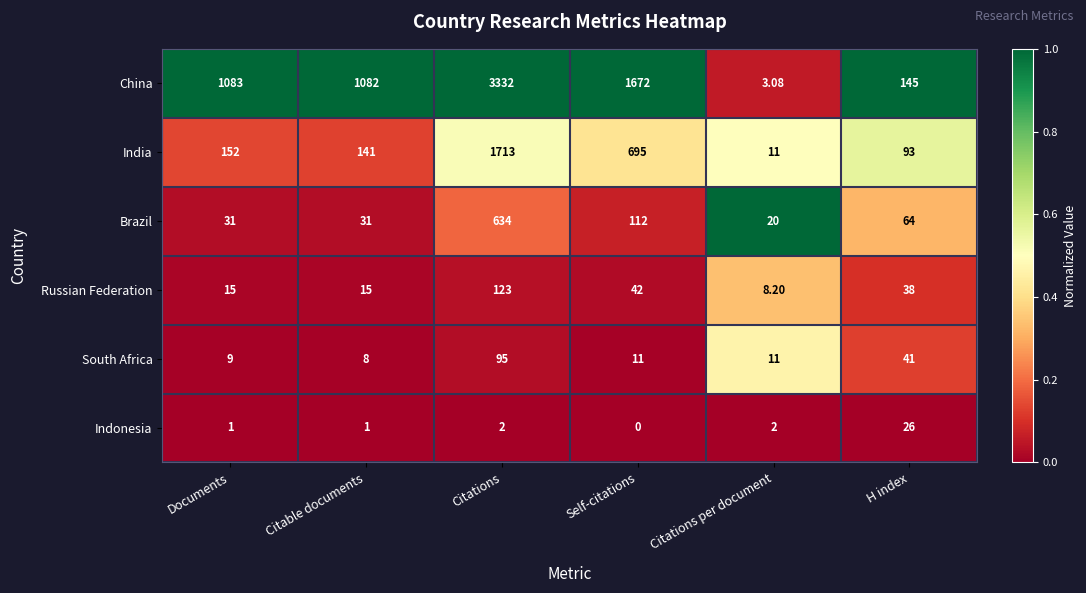

Which category has the highest value in the South Africa series?

Citations